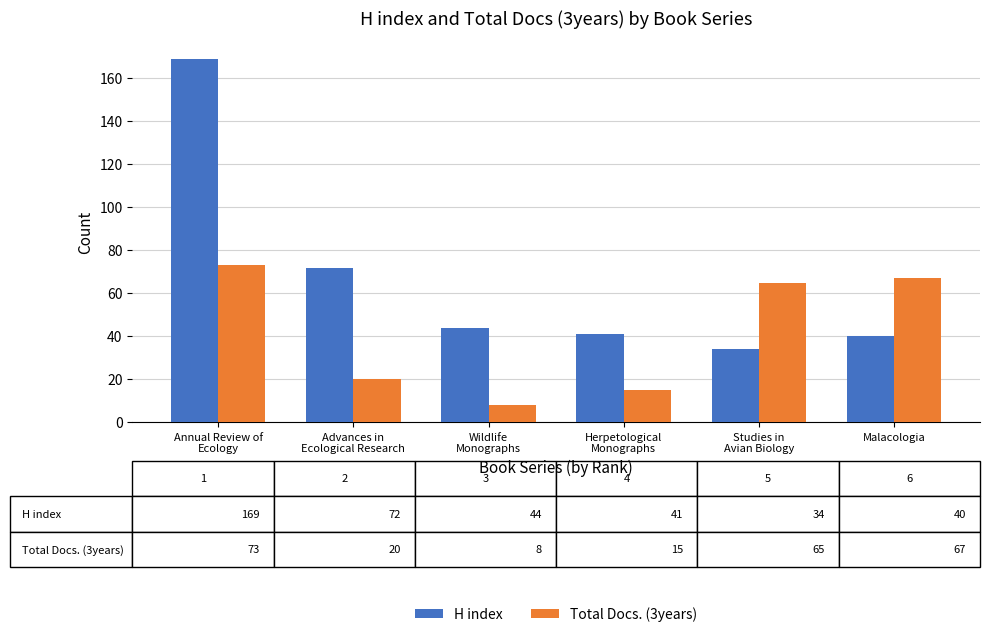

How many bars are there in each group?

2